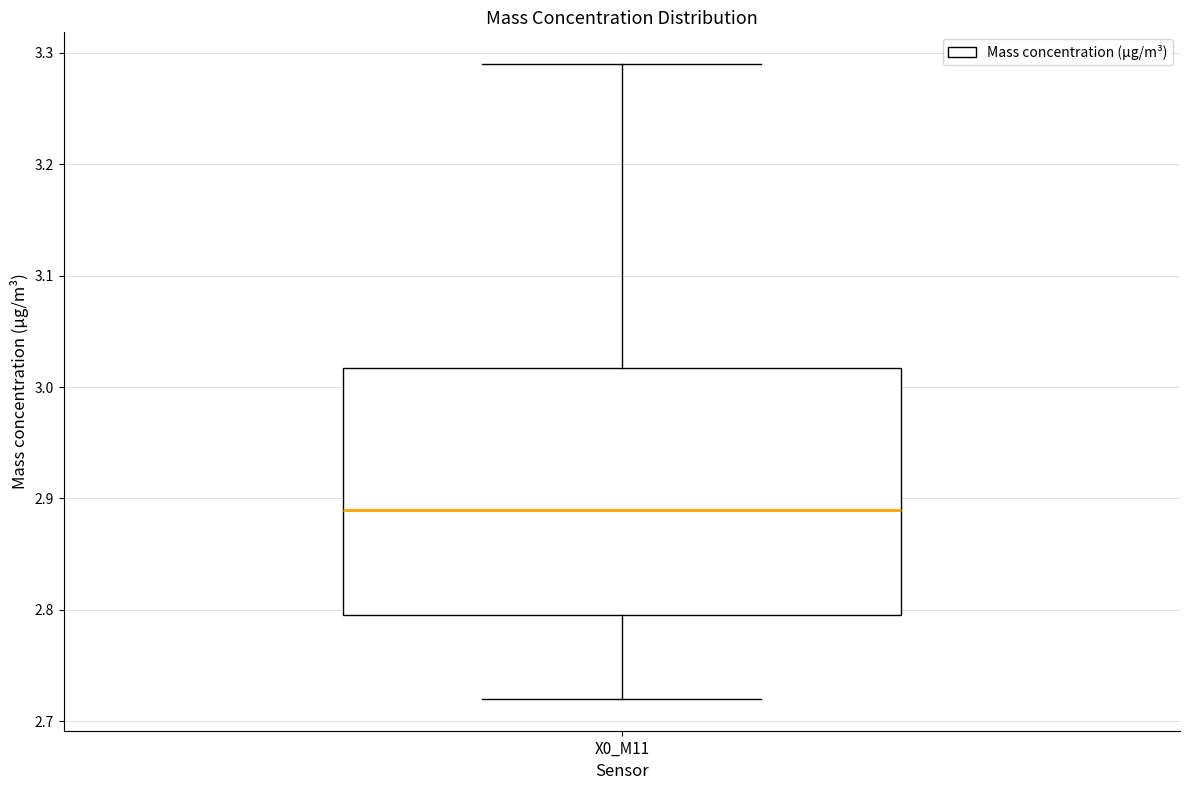

Transcribe this box plot: give where the median line is, the range the box spans, and where the two whiskers end, as read against the y-axis. The values are not printed on the chart, so give them approximately, as read against the axis.

median 2.89, box 2.80 to 3.02, whiskers 2.72 to 3.29